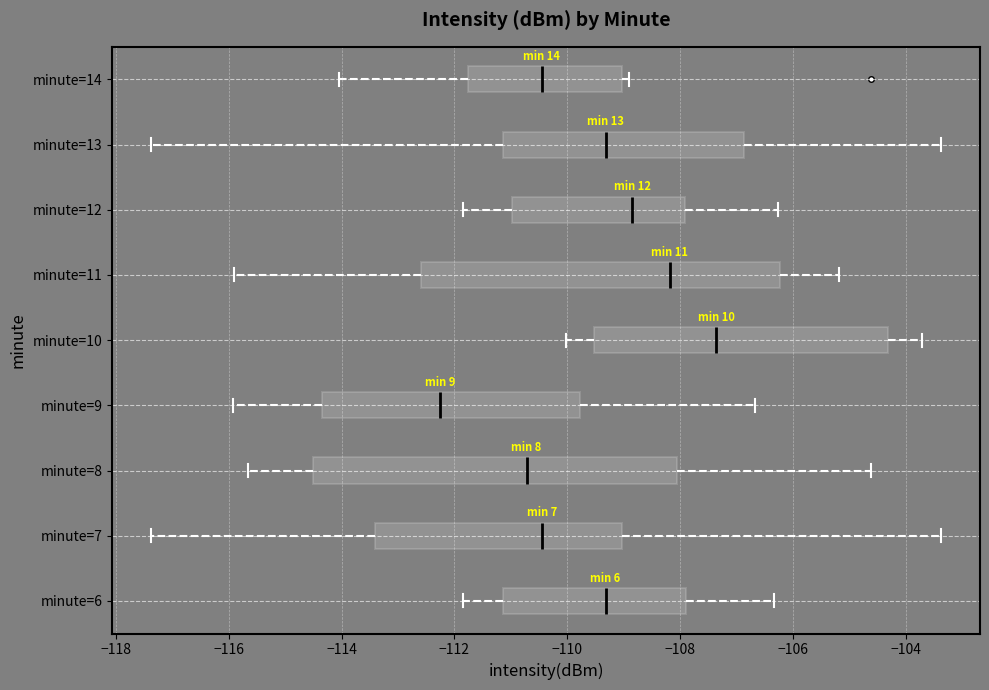

Which box has the furthest to the right median line?

minute=10